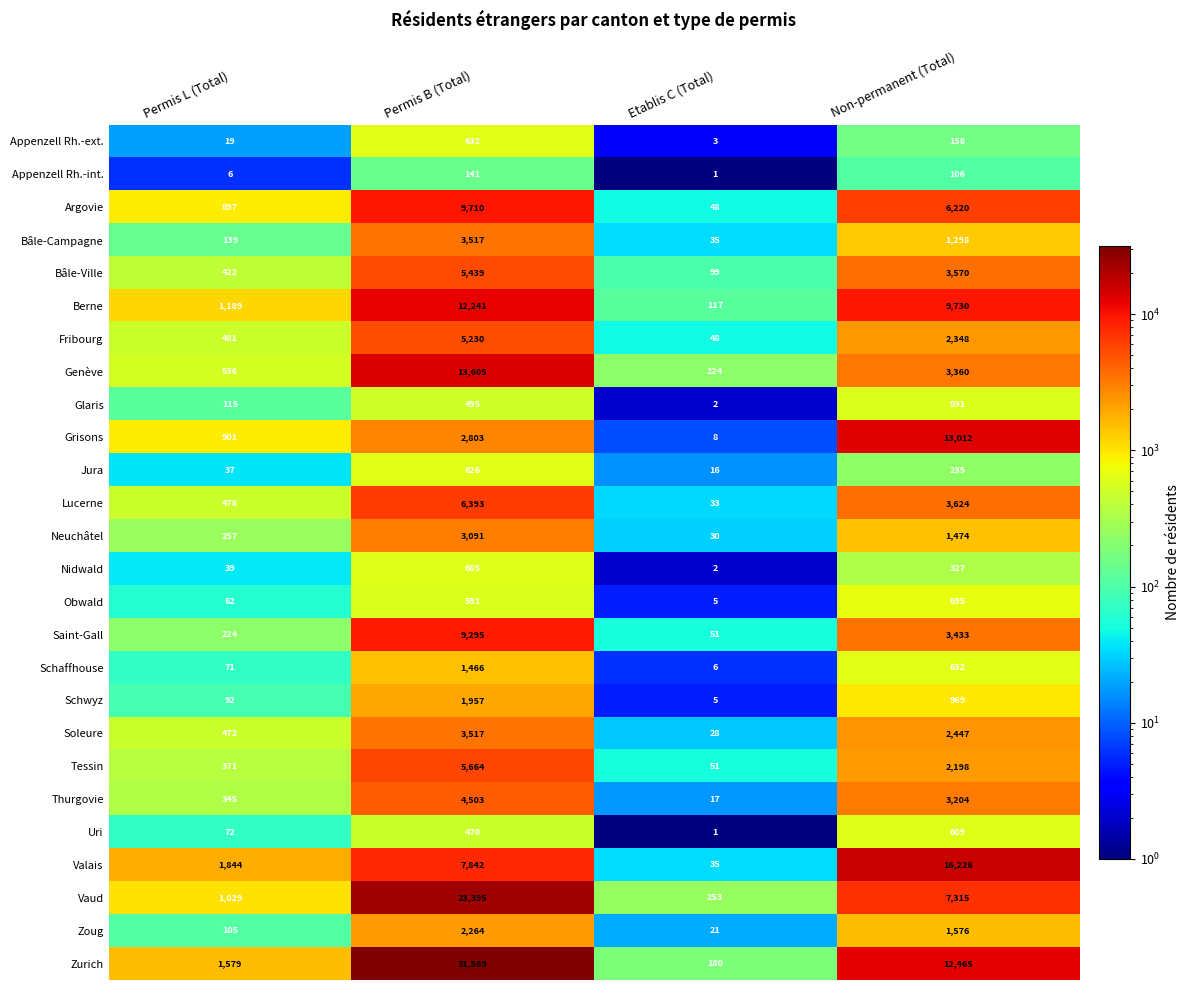

What is the total value across all series at Permis B (Total)?

157061